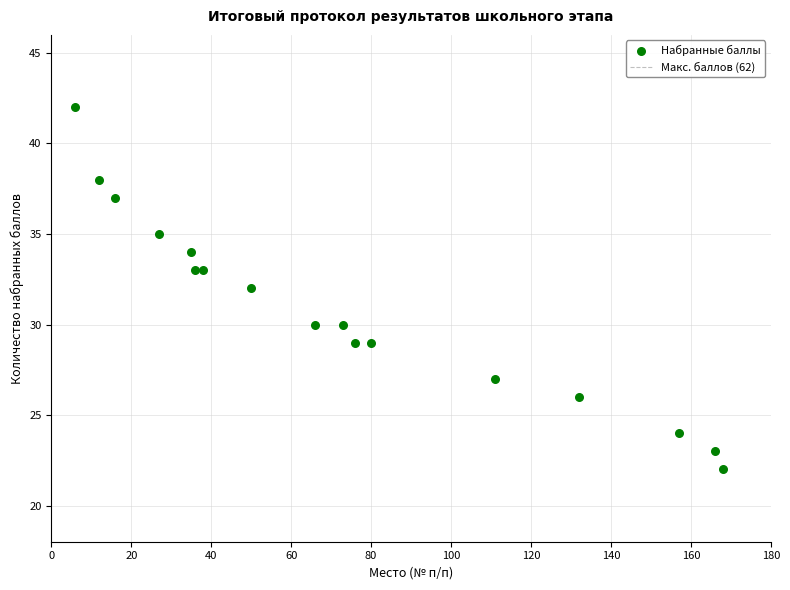

What is the range of Y values (max minus min)?

20